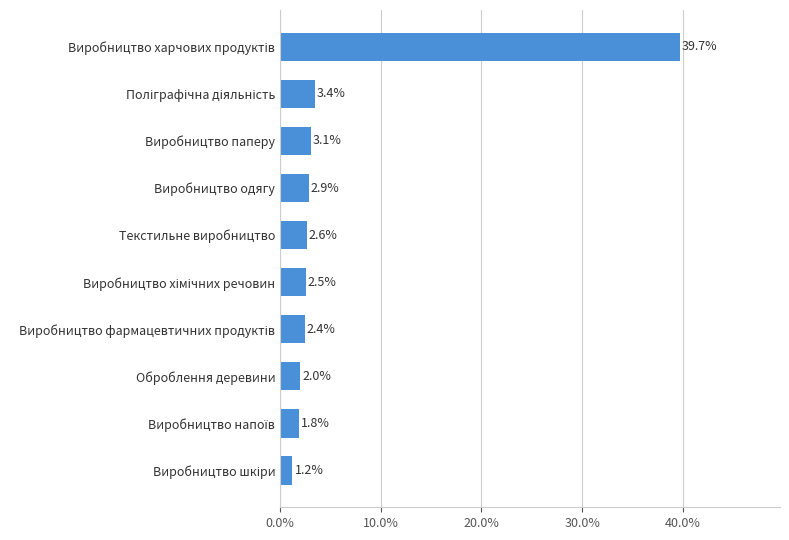

Approximately how many times larger is the value at Текстильне виробництво compared to Виробництво одягу?

0.9